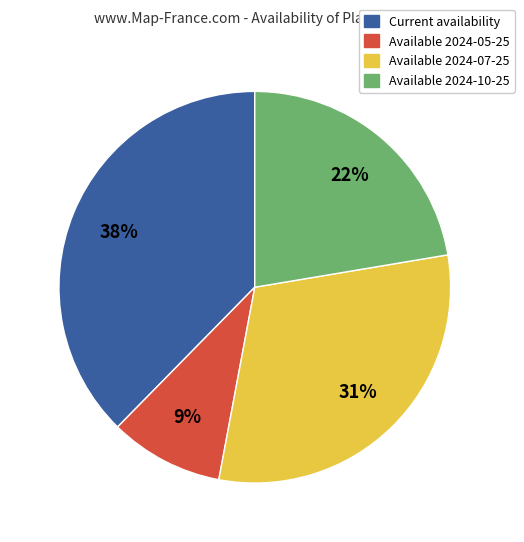

Is there any slice that represents more than half of the pie?

No